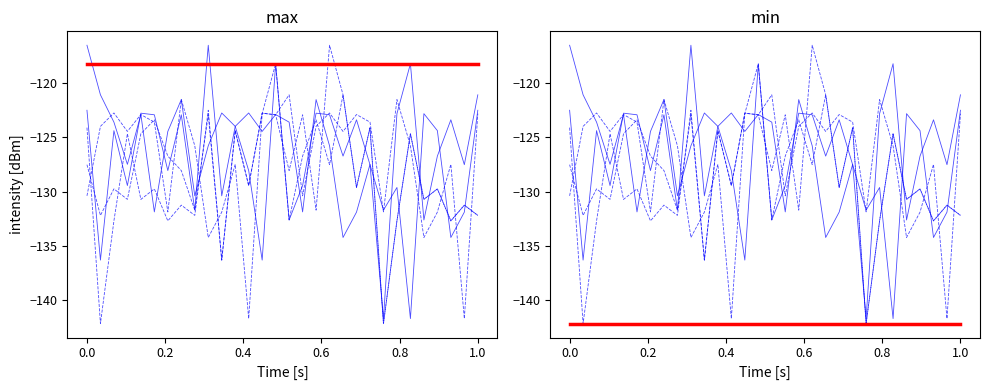

What is the difference between the highest and lowest values at 22?

3.5